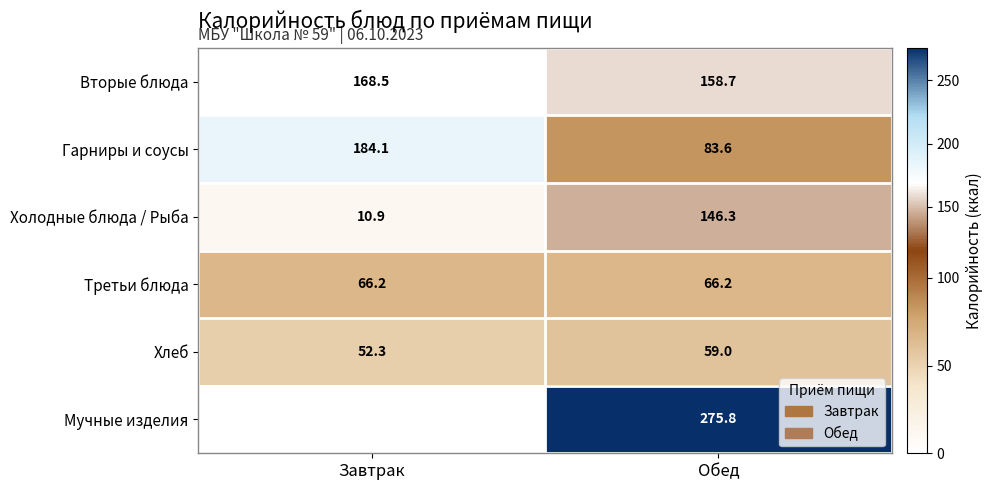

At which category does the chart reach its peak across all series?

Обед